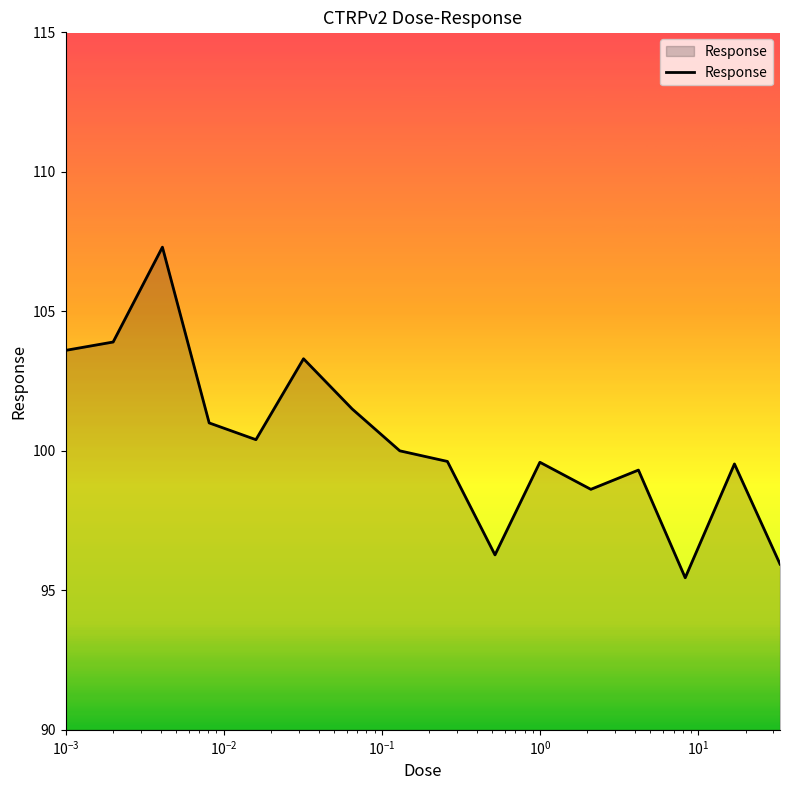

How many series are shown in this chart?

1